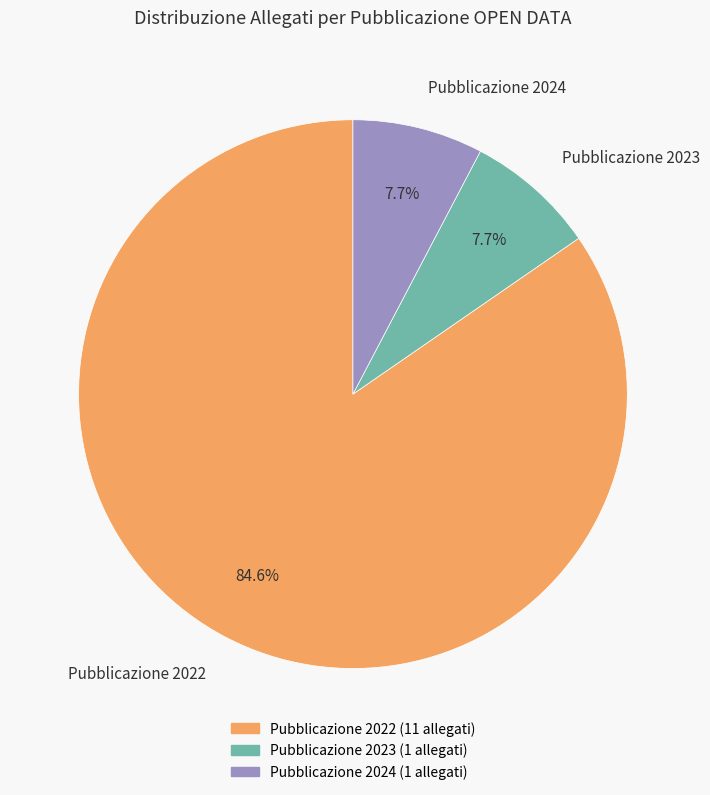

Which slice represents more than half of the pie?

Pubblicazione 2022